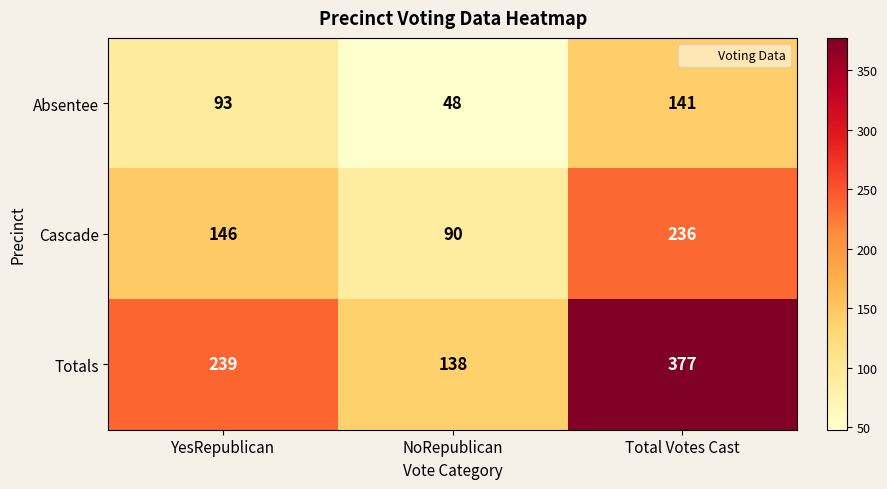

At which label is Cascade closest to 163?

YesRepublican